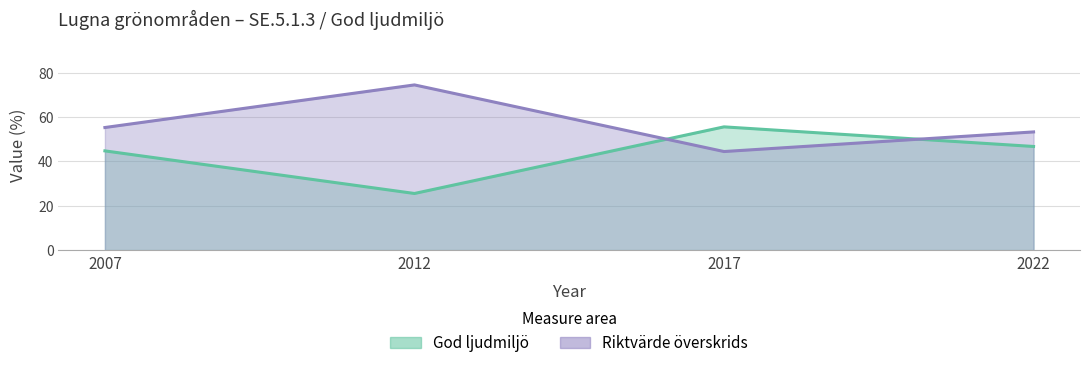

Does the chart have visible grid lines?

Yes